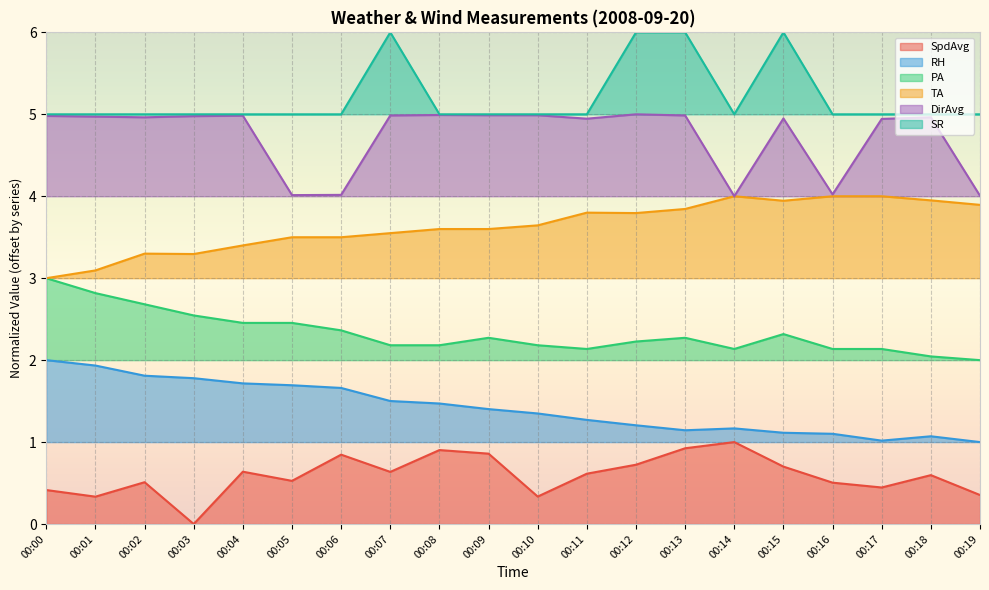

Which series has the largest total across all categories?

SR